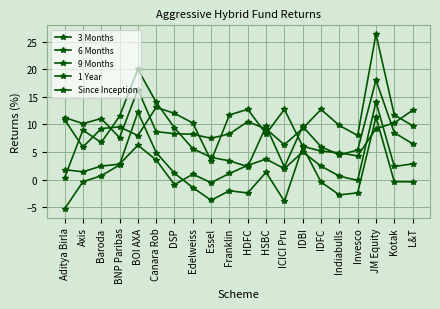

Is this an area chart (filled region under the line)?

No